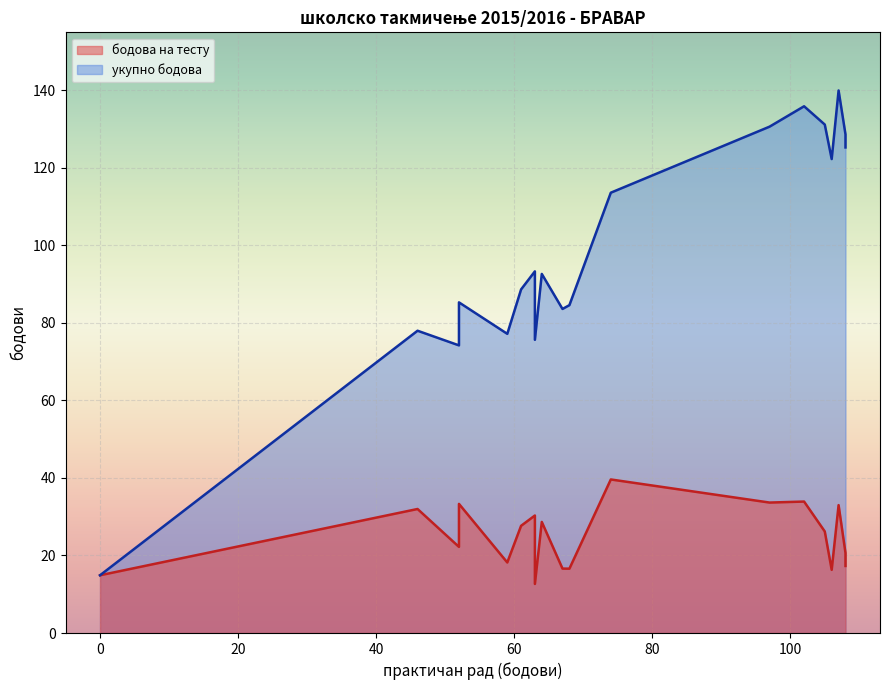

What is the average value of the бодова на тесту series?

24.9